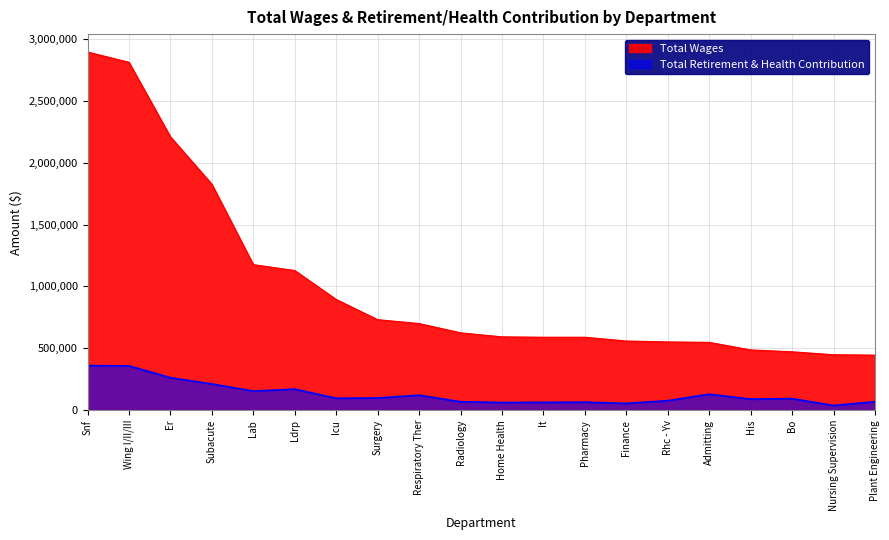

At which label does Total Retirement & Health Contribution first exceed 96717?

Snf